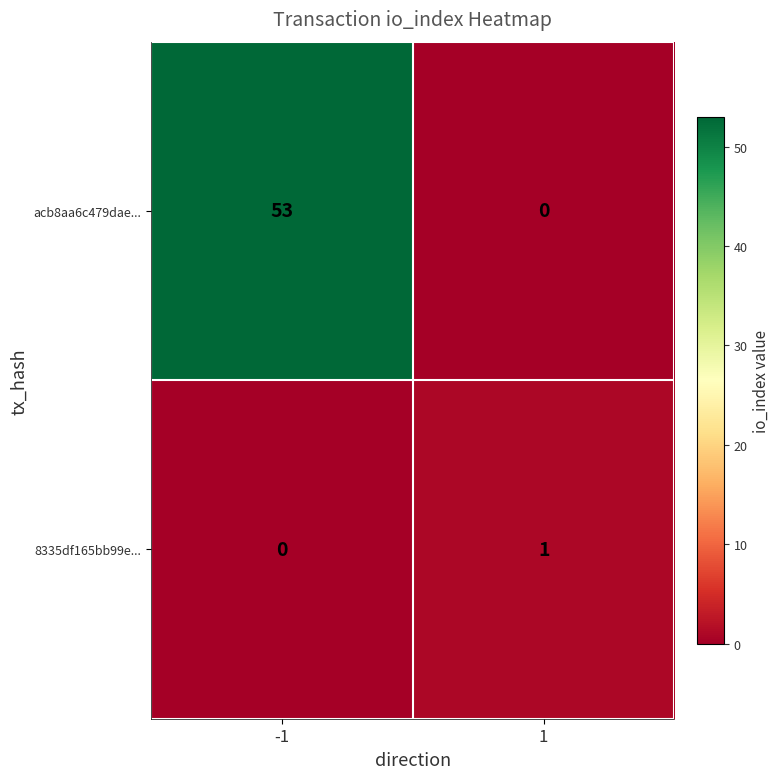

Rank the series by their average value, from lowest to highest.

8335df165bb99e..., acb8aa6c479dae...